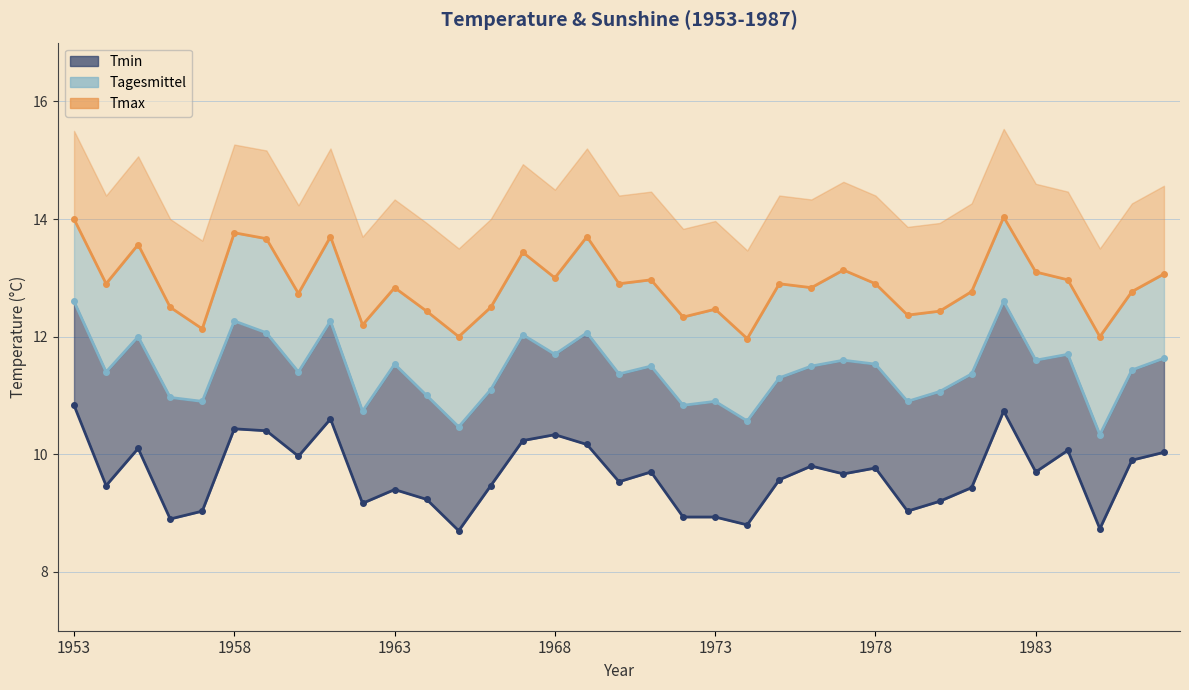

How many interior local peaks does the Tmin_line series have?

10